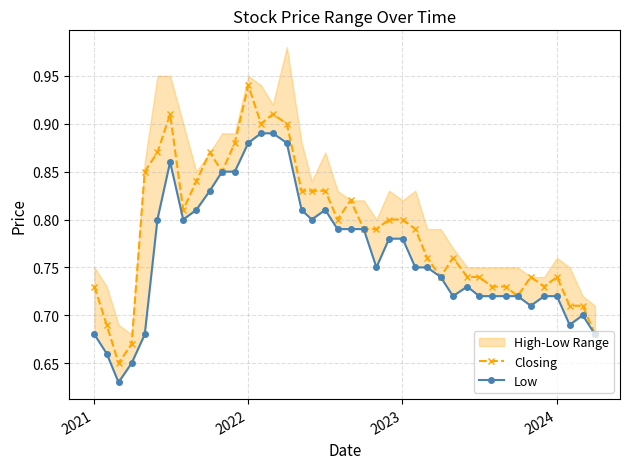

How many lines are shown in the chart?

2